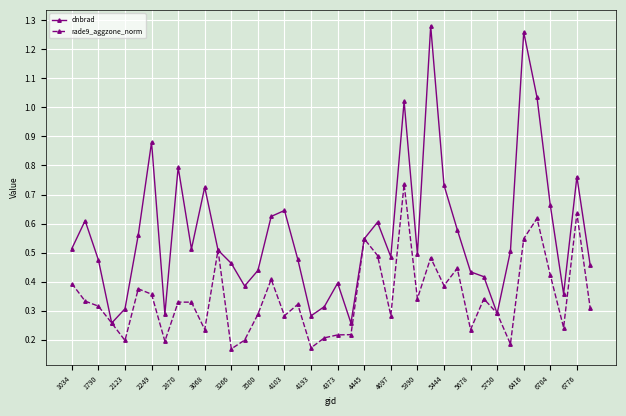

True or false: rade9_aggzone_norm has more than 0 points higher than both neighbors.

True